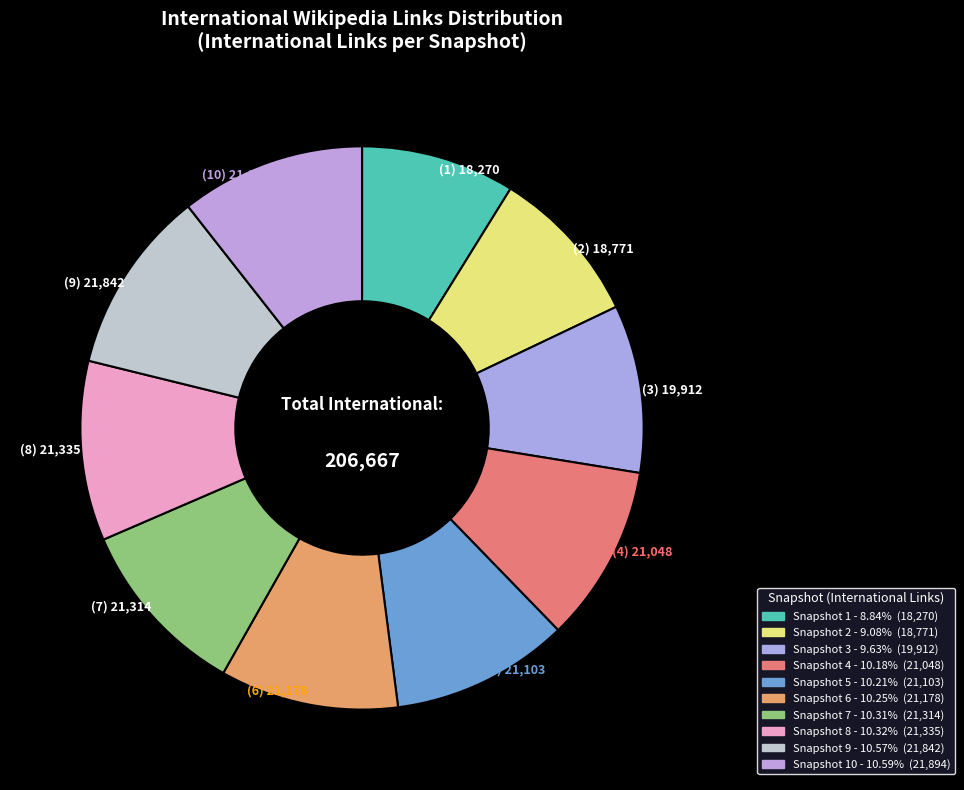

To the nearest percent, what is the difference between the largest and smallest slice percentages?

2%